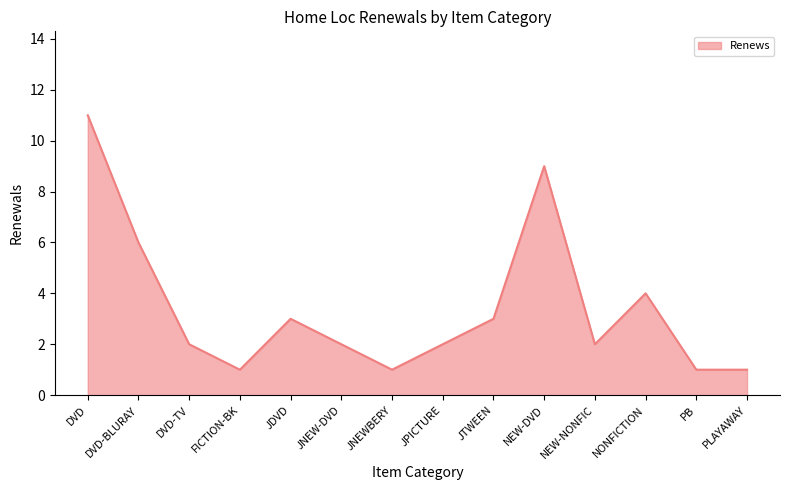

How many interior local peaks (higher than both neighbors) does the data have?

3